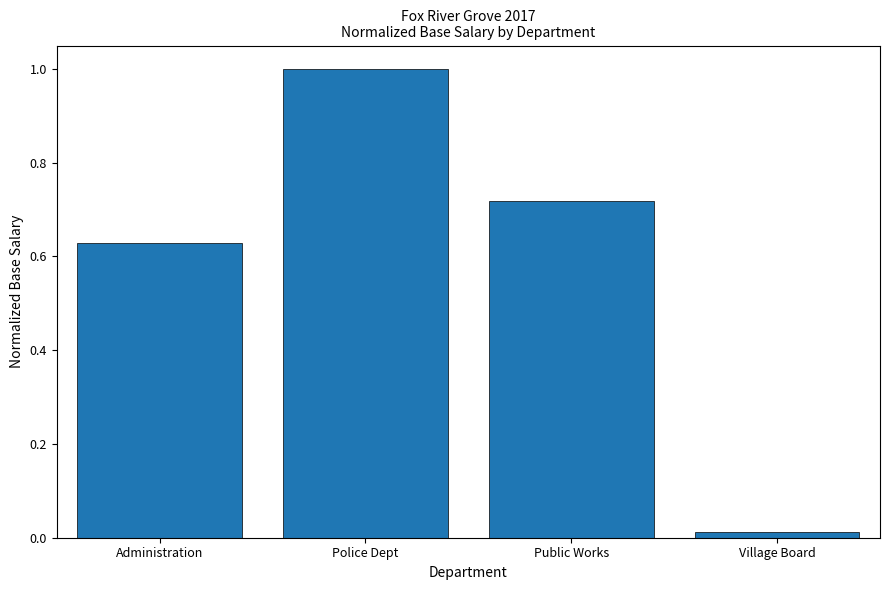

What is the difference between the values at Police Dept and Public Works?

0.3